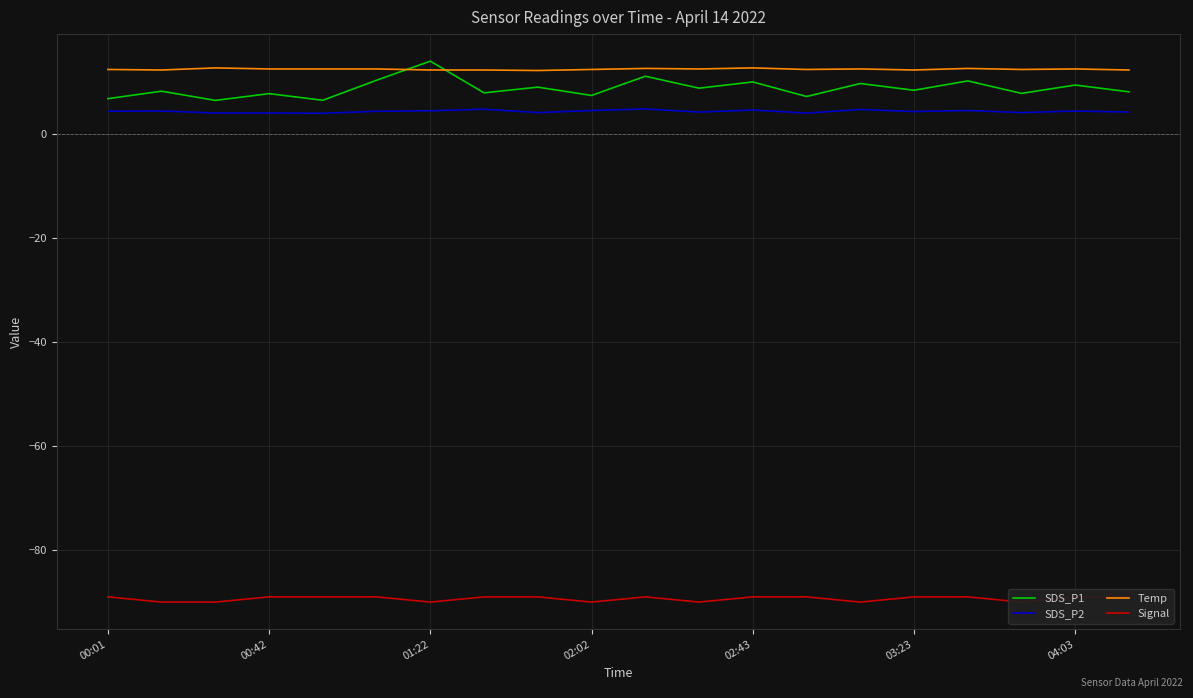

What is the minimum value for Temp?

12.3